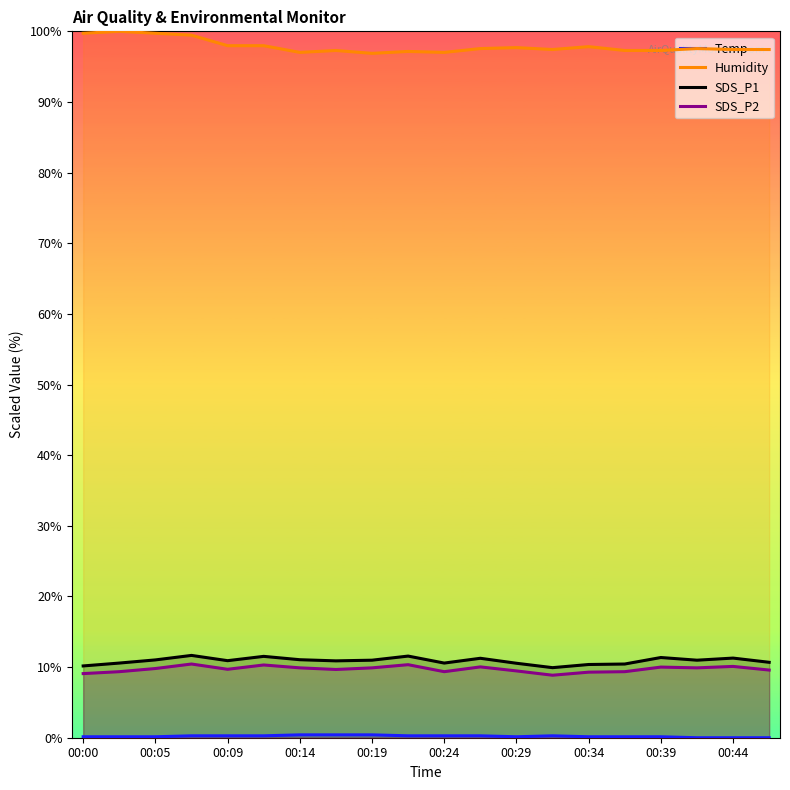

Which series has the largest total across all categories?

Humidity